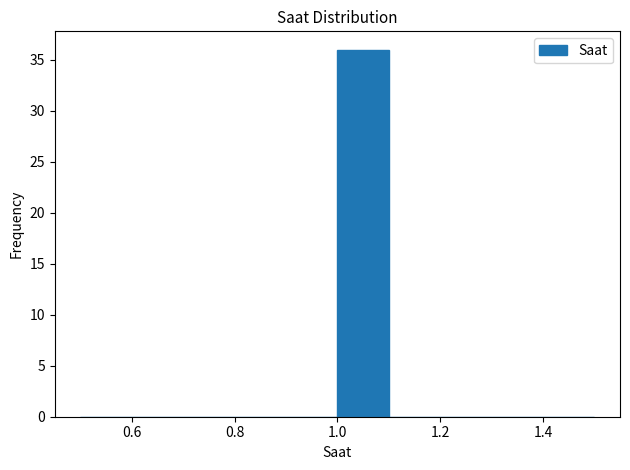

What is the height of the bar covering 1.0 to 1.1 on the x-axis? The values are not printed on the chart, so give them approximately, as read against the axis.

36